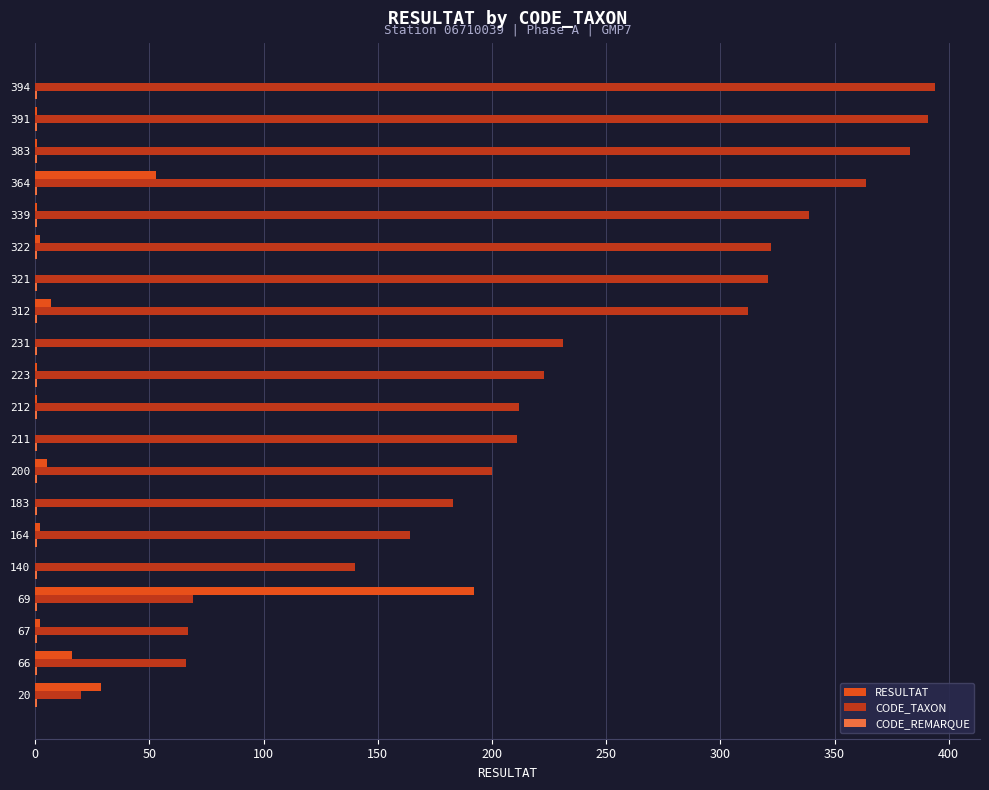

Which series has the largest total across all categories?

CODE_TAXON